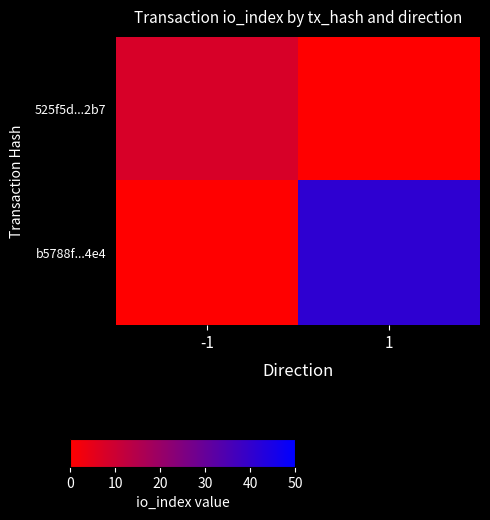

What is the total value across all series at -1?

8